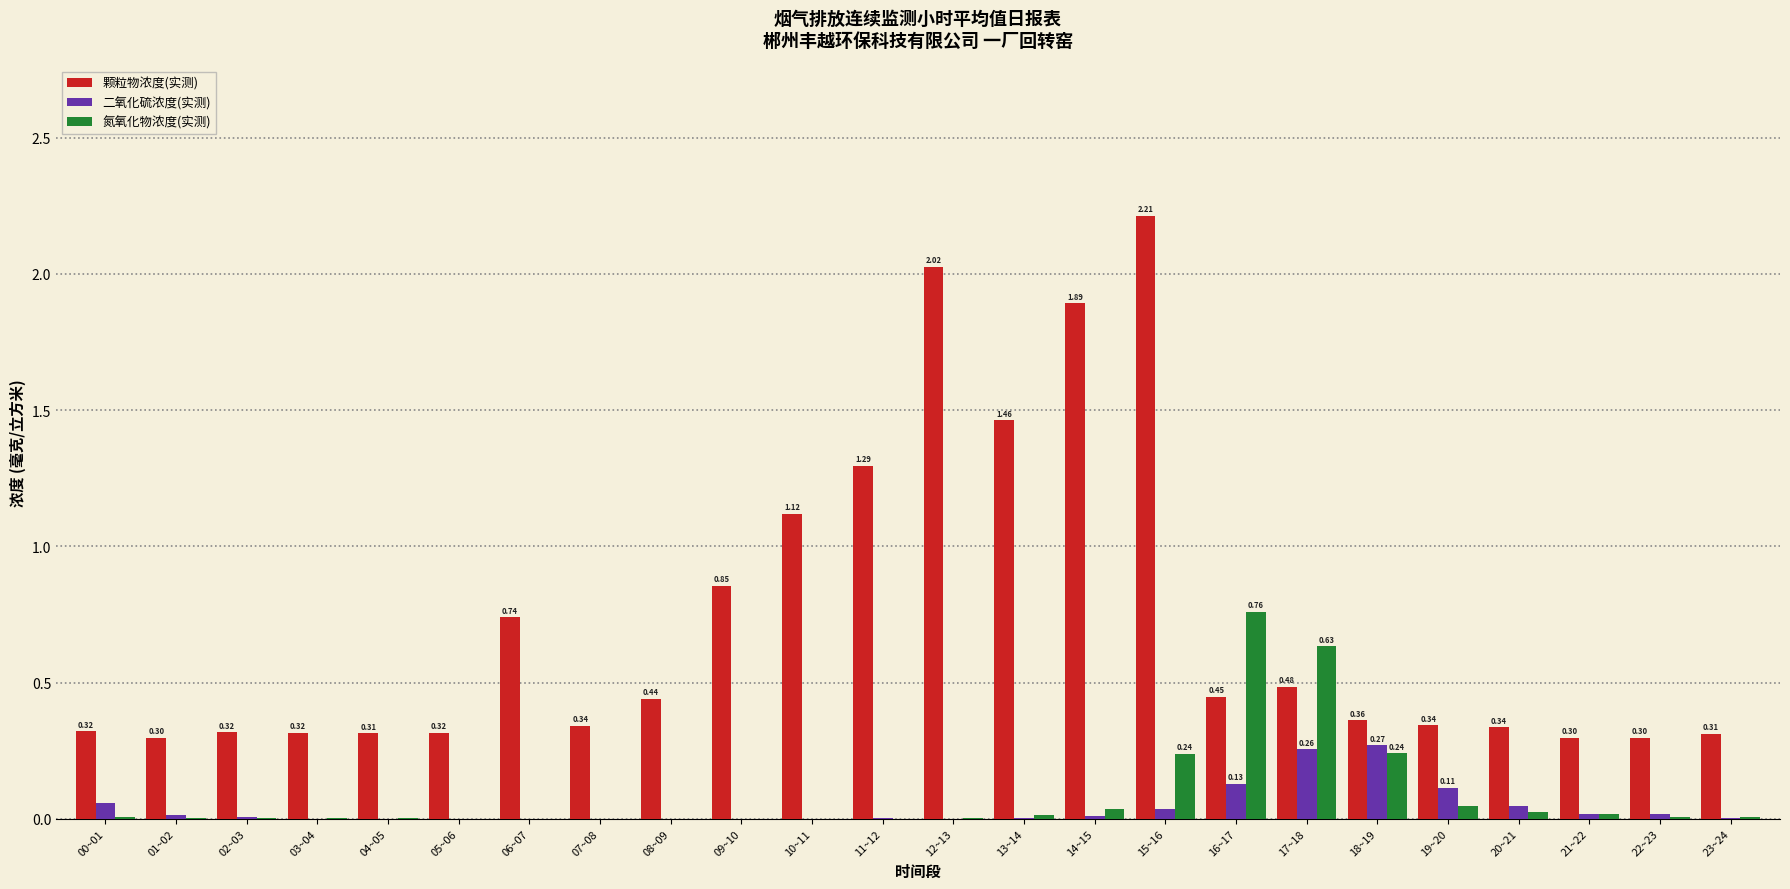

Which series changed the most between 09~10 and 15~16?

颗粒物浓度(实测)